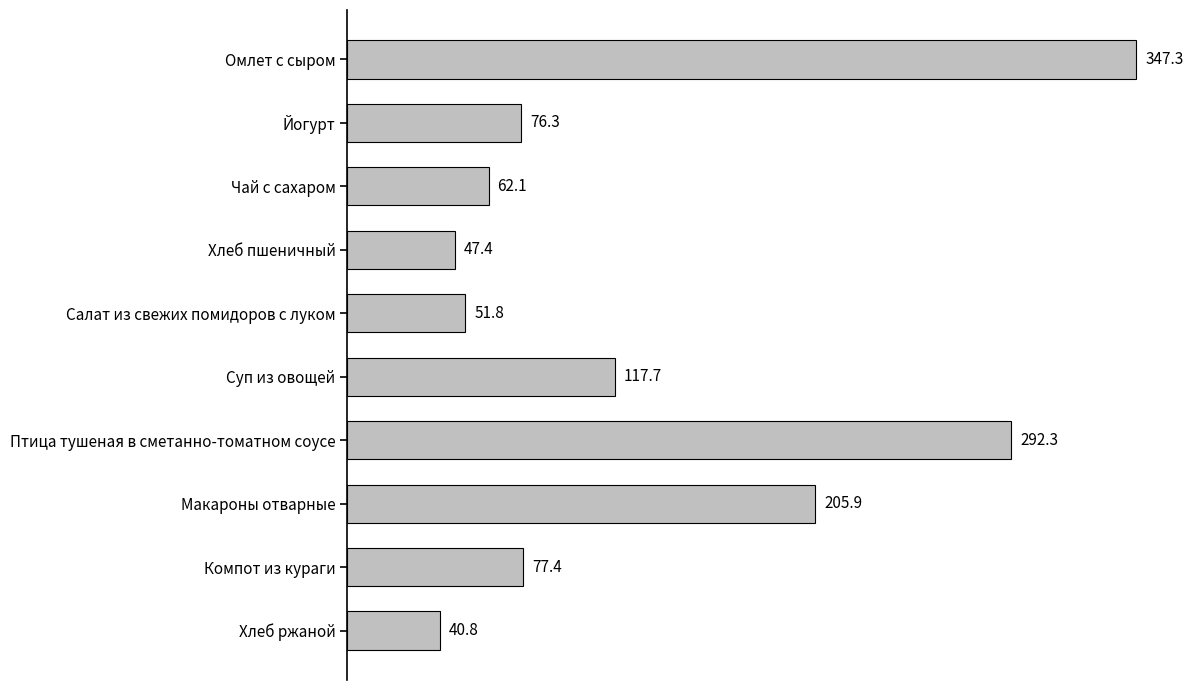

What is the change in value from Чай с сахаром to Хлеб пшеничный?

-14.7